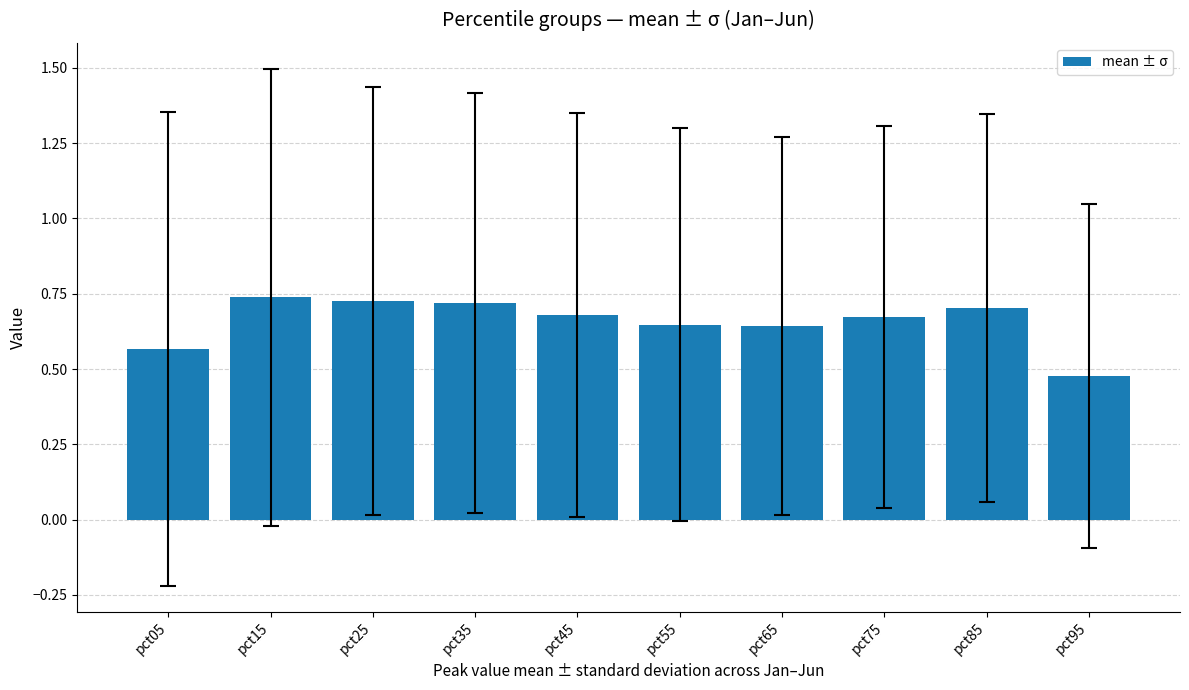

Are the bars horizontal?

No